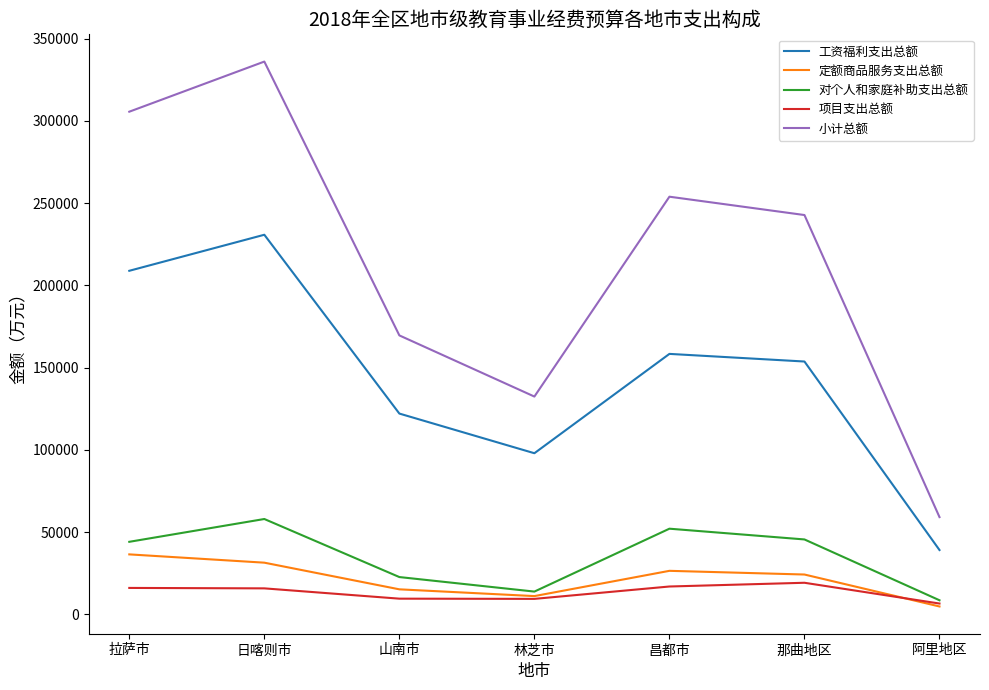

At which category is the sum across all series the highest?

日喀则市